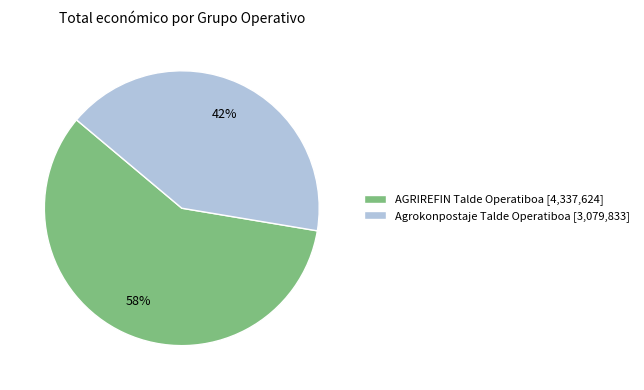

How many slices are in this pie chart?

2